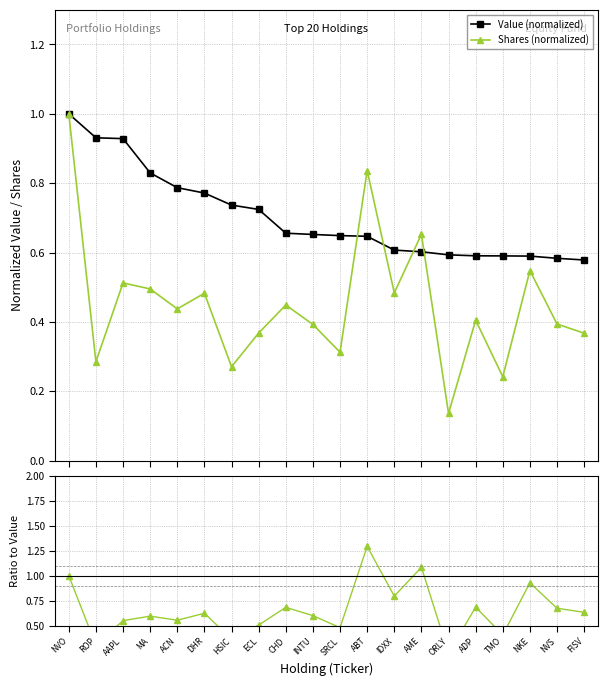

List the series in order of their peak value, lowest first.

Value (normalized), Shares (normalized), Ratio to Value